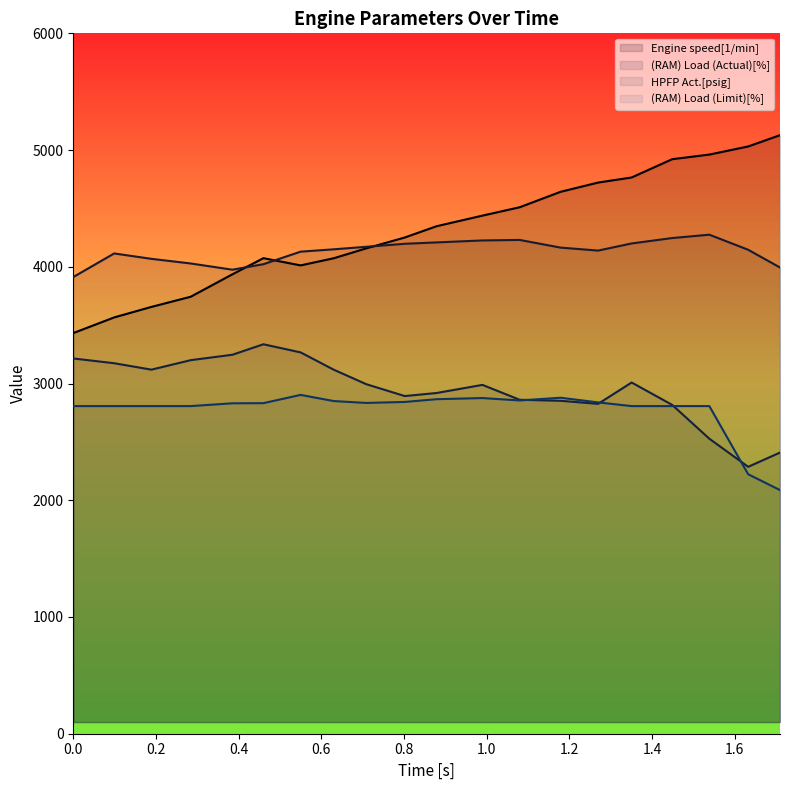

After their last crossing, which series has the higher values: (RAM) Load (Limit)[%] or HPFP Act.[psig]?

HPFP Act.[psig]